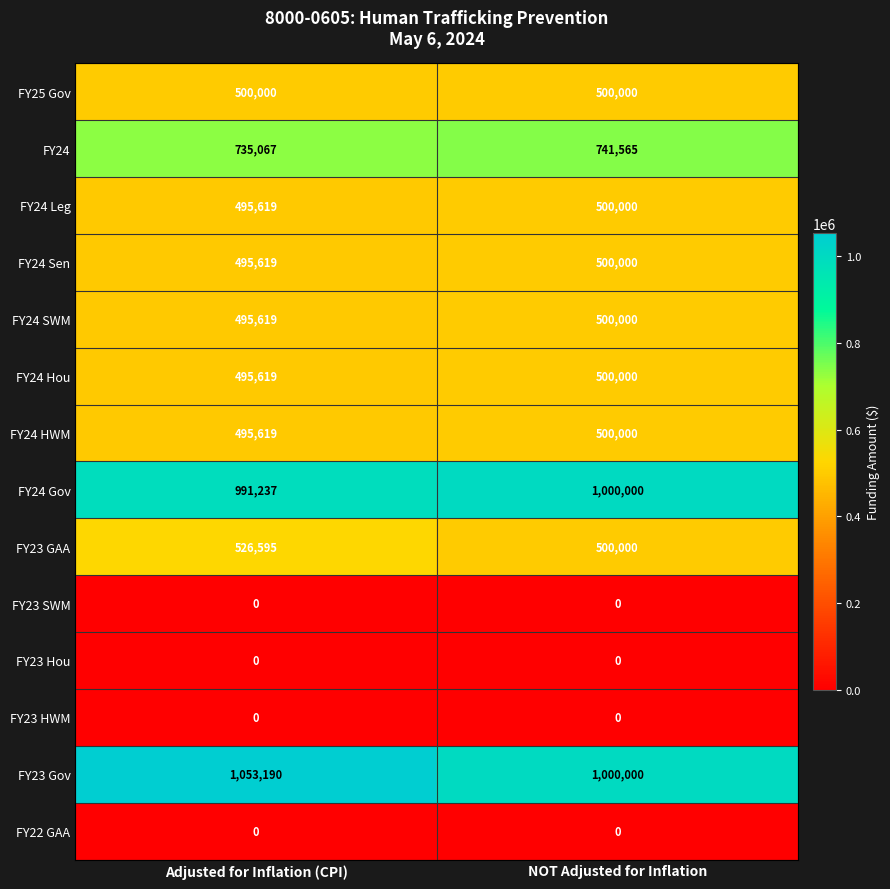

Rank the categories by FY24 value from highest to lowest.

NOT Adjusted for Inflation, Adjusted for Inflation (CPI)